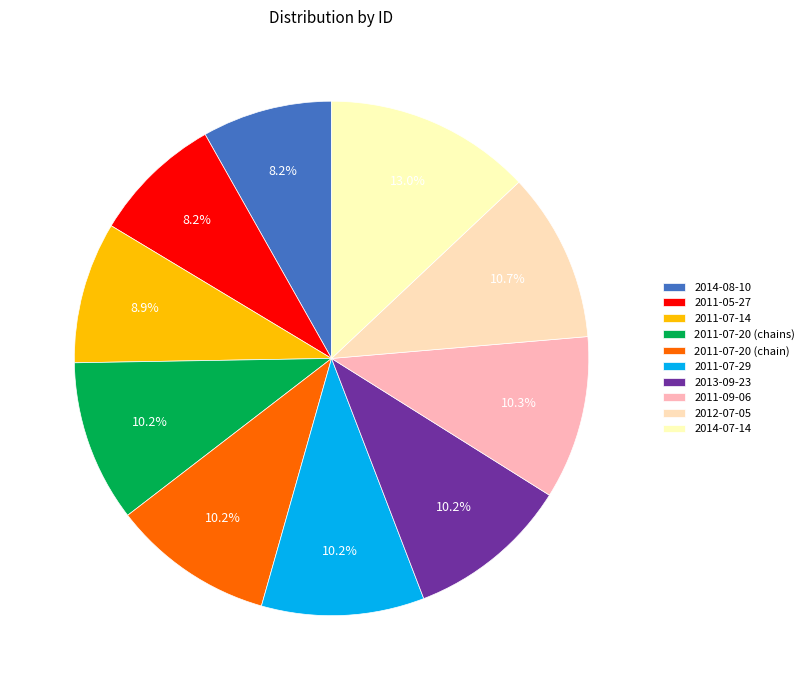

Is it true that 2011-05-27 is 8% of the pie?

True